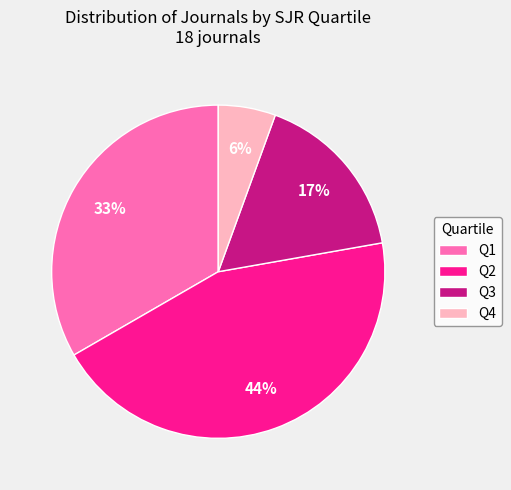

True or false: Q1 accounts for 33% of the total.

True